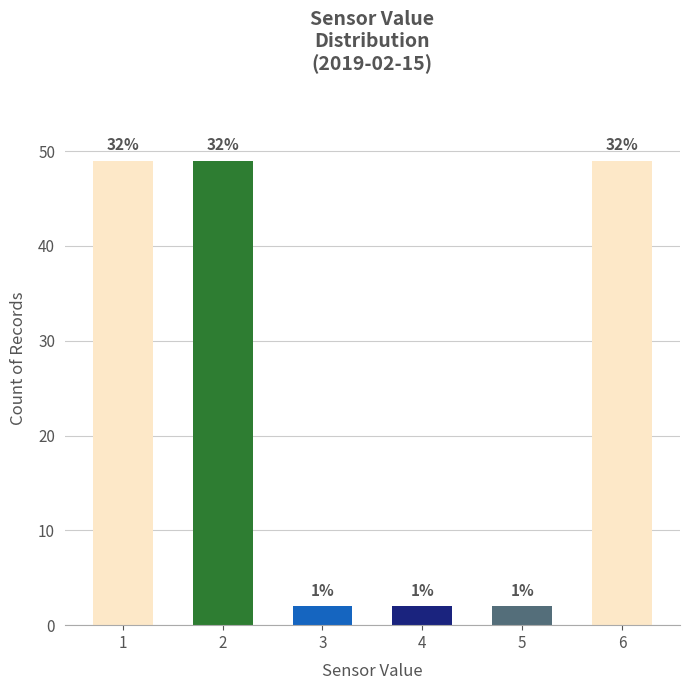

Are the bars horizontal?

No